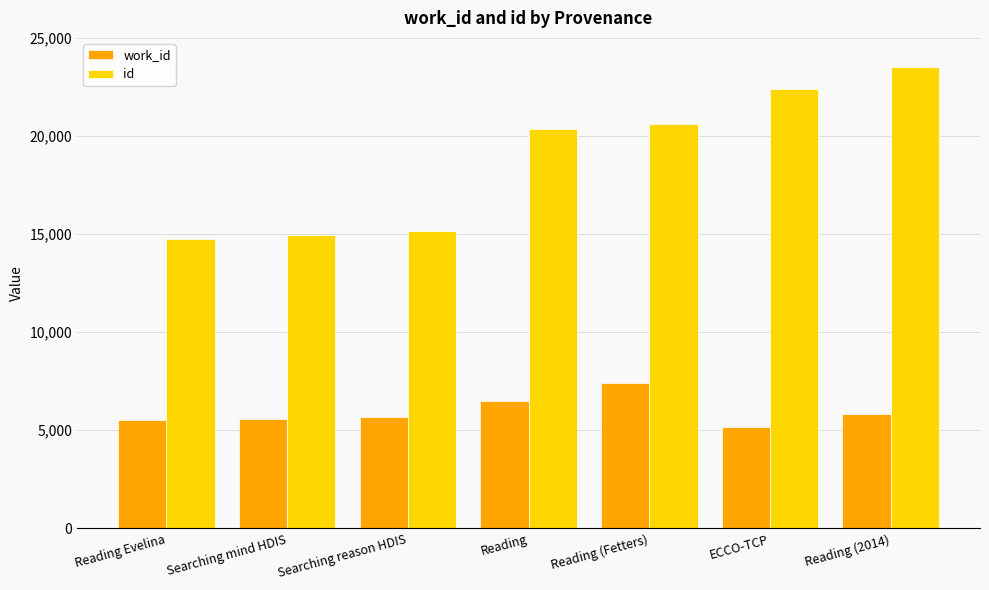

What is the value of the id bar at the 2nd from the left?

14964